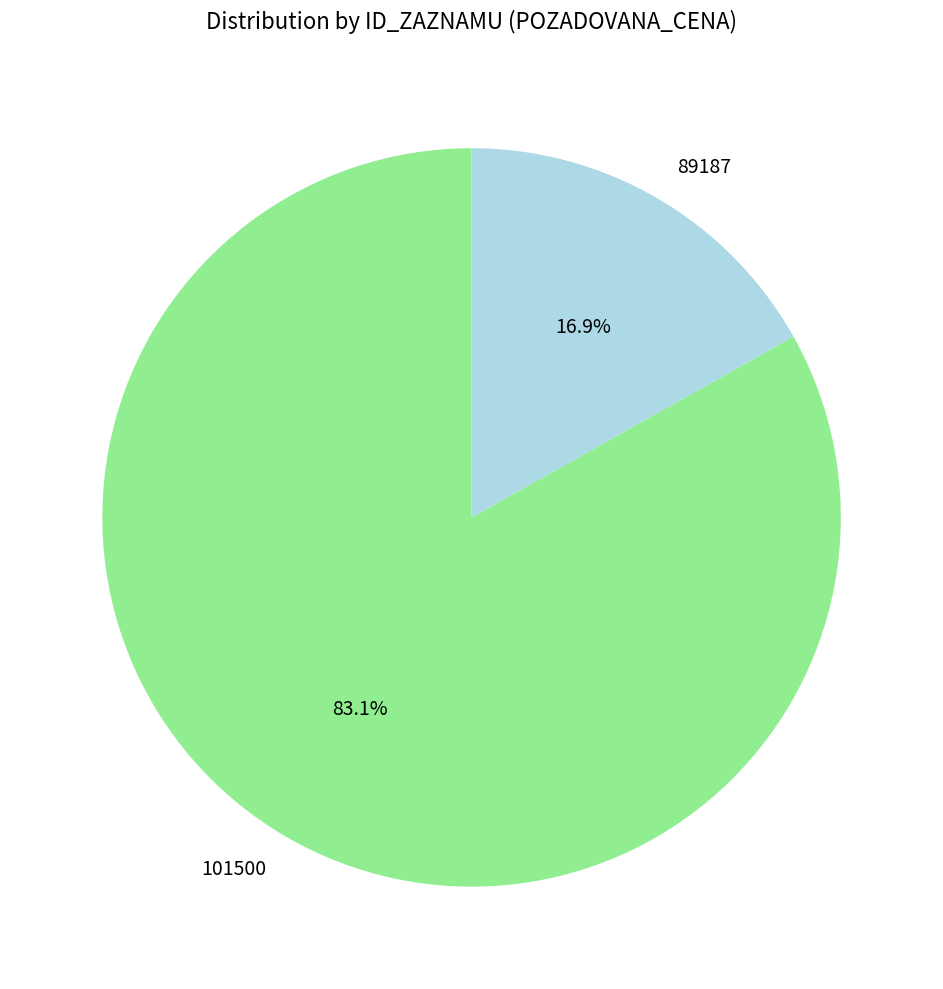

Rank the categories by value from highest to lowest.

101500, 89187